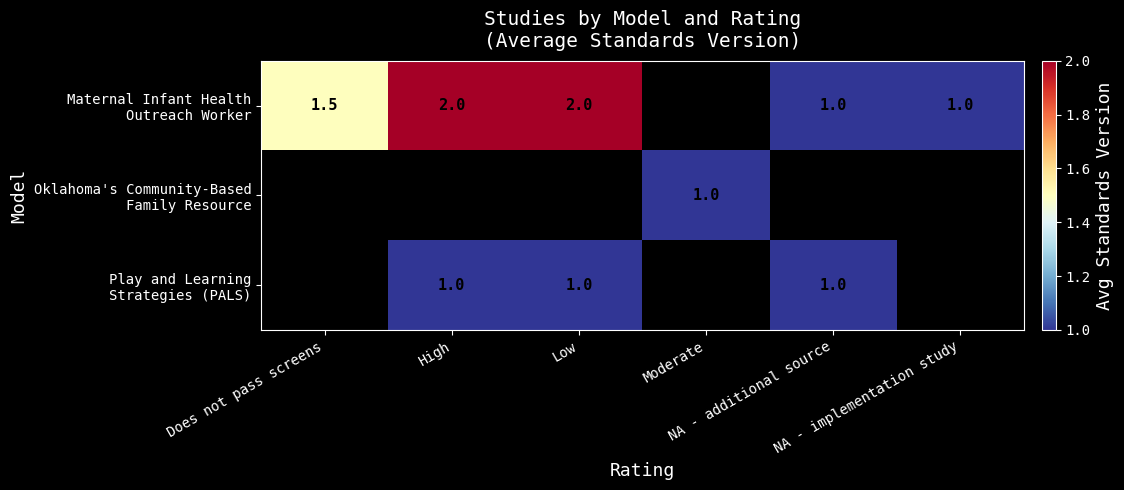

How many Play and Learning Strategies (PALS) values are between 1 and 2?

3